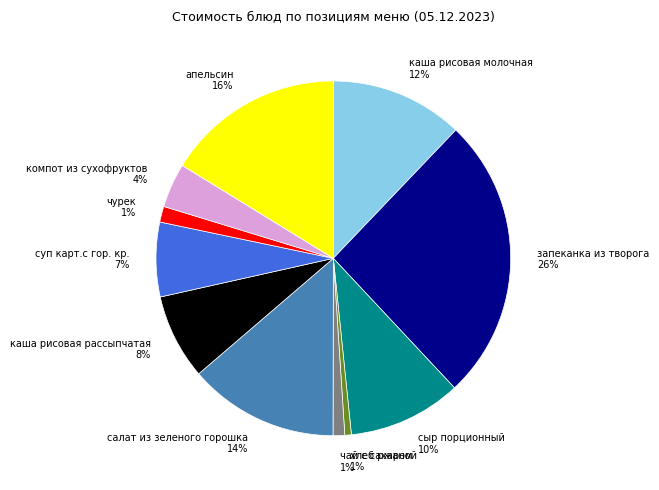

Approximately how many times larger is the value at чурек compared to салат из зеленого горошка?

0.1